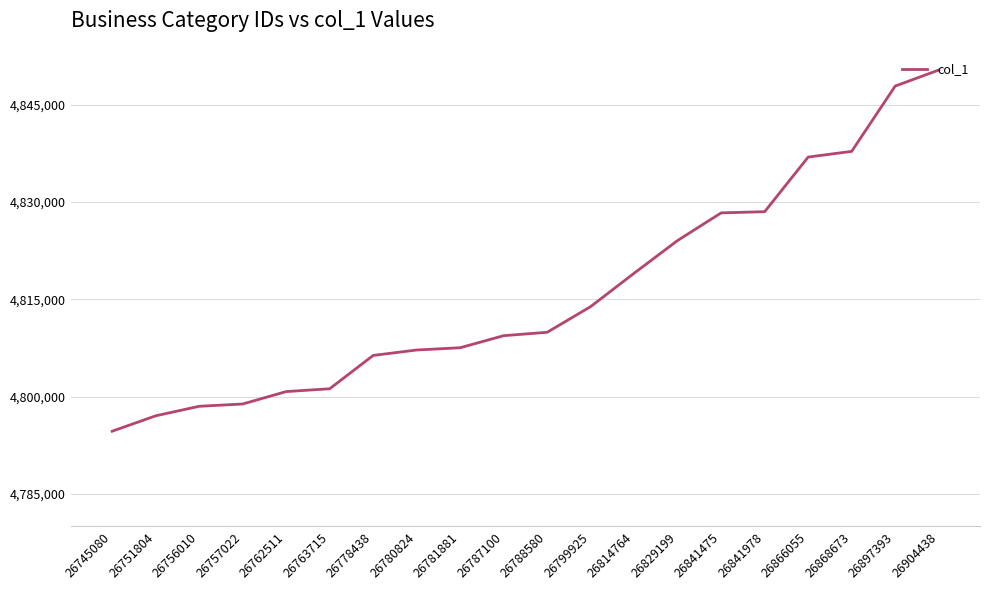

What is the difference between the maximum and minimum values?

55652